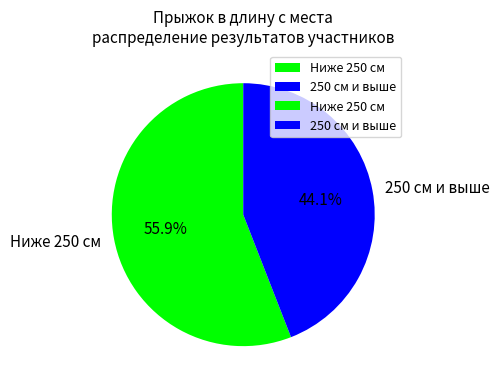

Do Ниже 250 см and 250 см и выше together represent more than half of the pie?

Yes